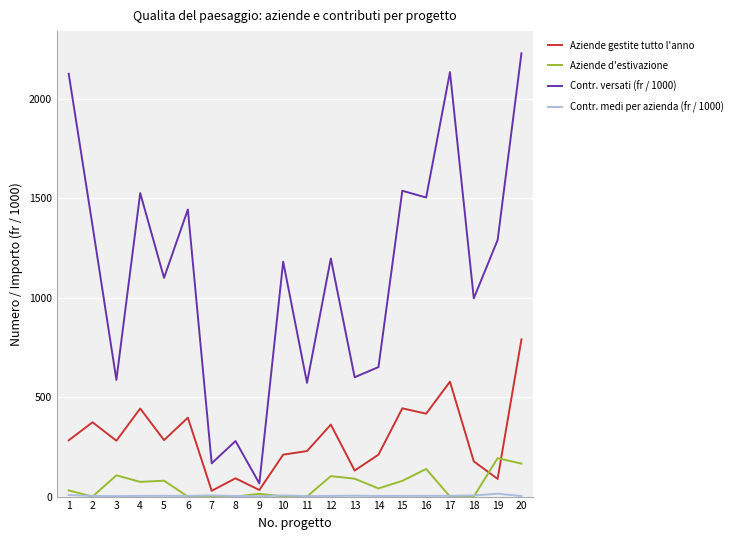

At which label does Contr. versati (fr / 1000) first exceed 1197?

1